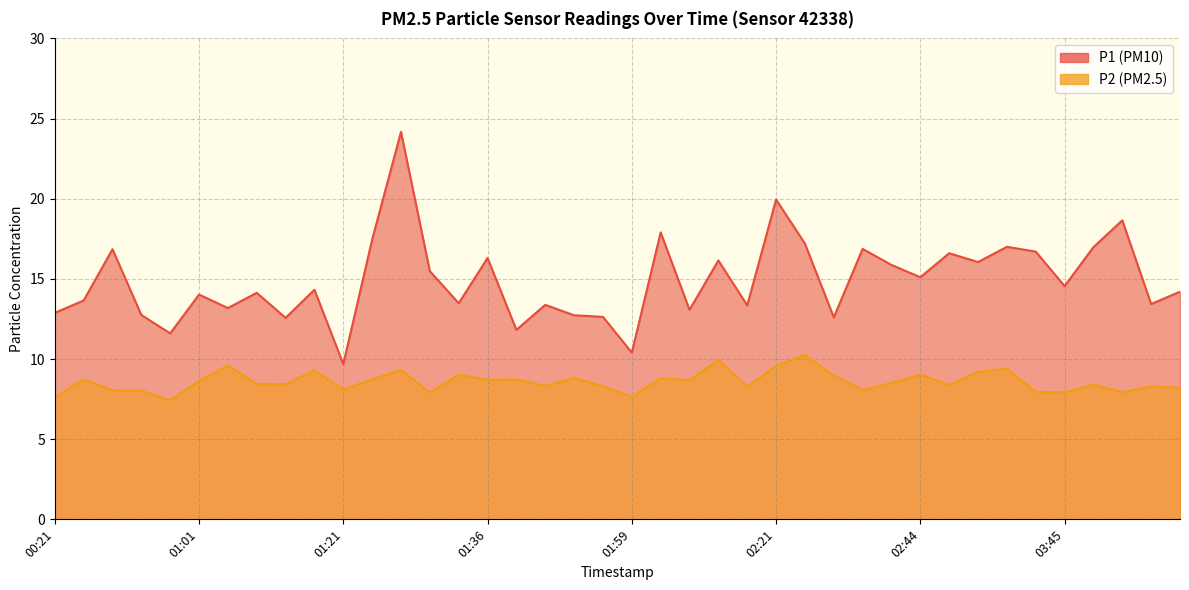

What is the greatest value displayed?

24.2